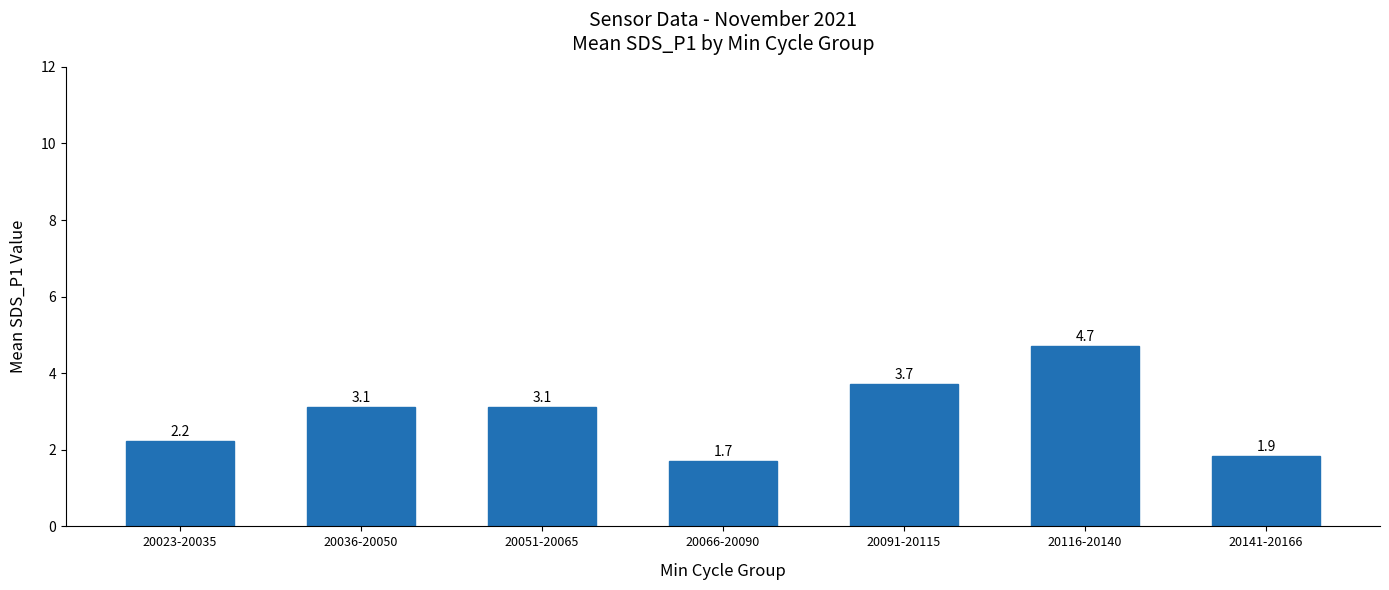

How many values are below 3?

3